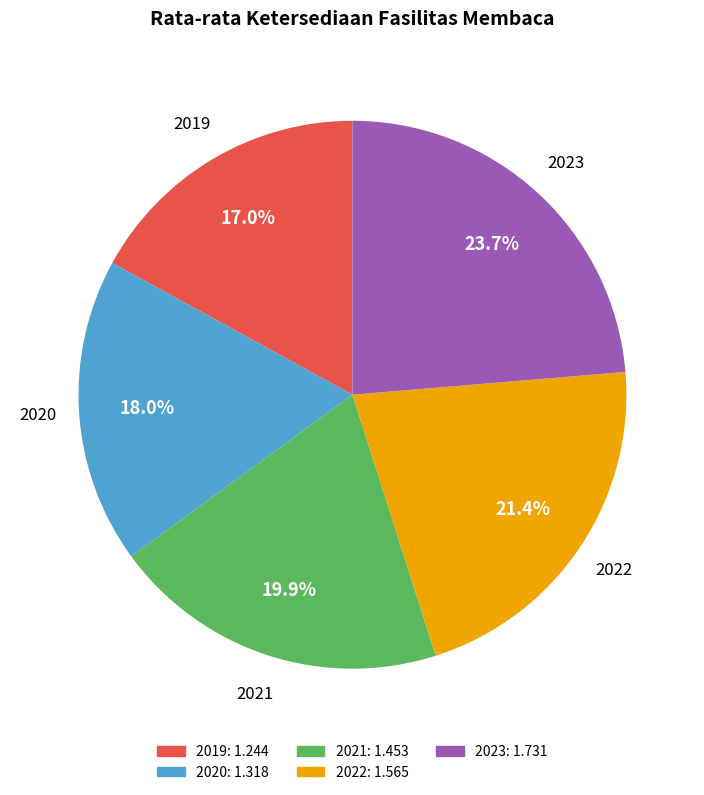

How many segments does this pie chart have?

5